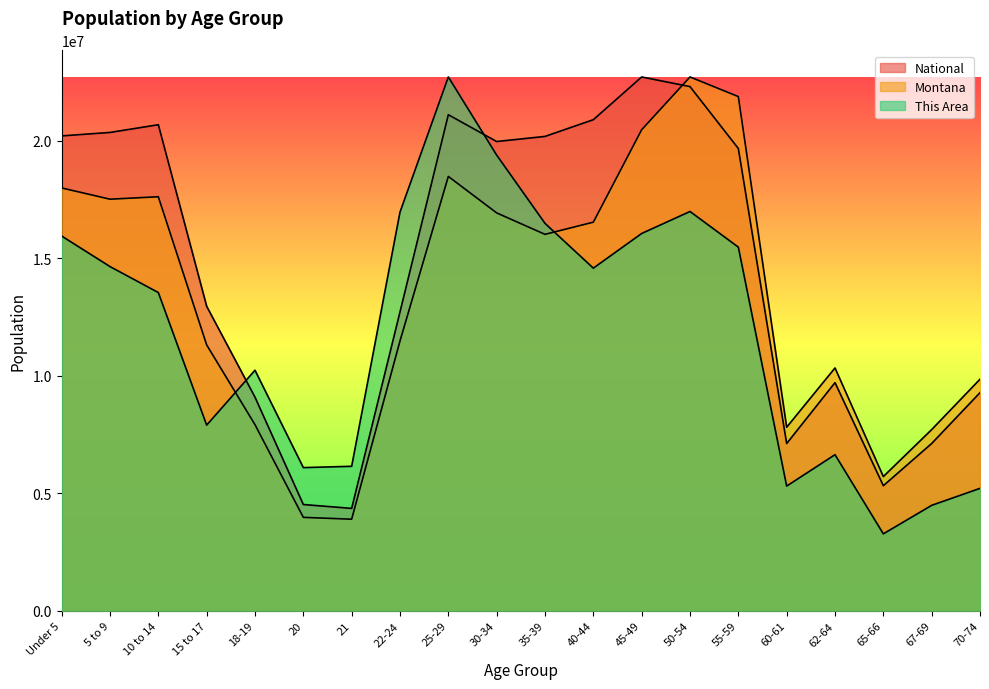

How many interior local valleys does the Montana series have?

5